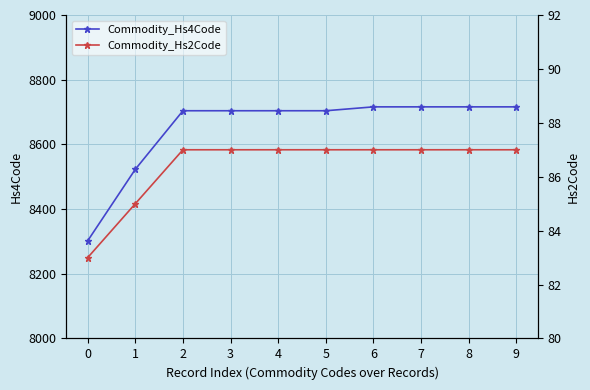

The value of Commodity_Hs4Code at 2 is 8704. True or false?

True